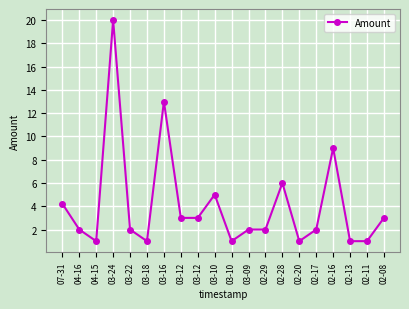

Rank the categories by value from lowest to highest.

04-15, 03-18, 03-10, 02-20, 02-13, 02-11, 04-16, 03-22, 03-09, 02-29, 02-17, 03-12, 03-12, 02-08, 07-31, 03-10, 02-28, 02-16, 03-16, 03-24